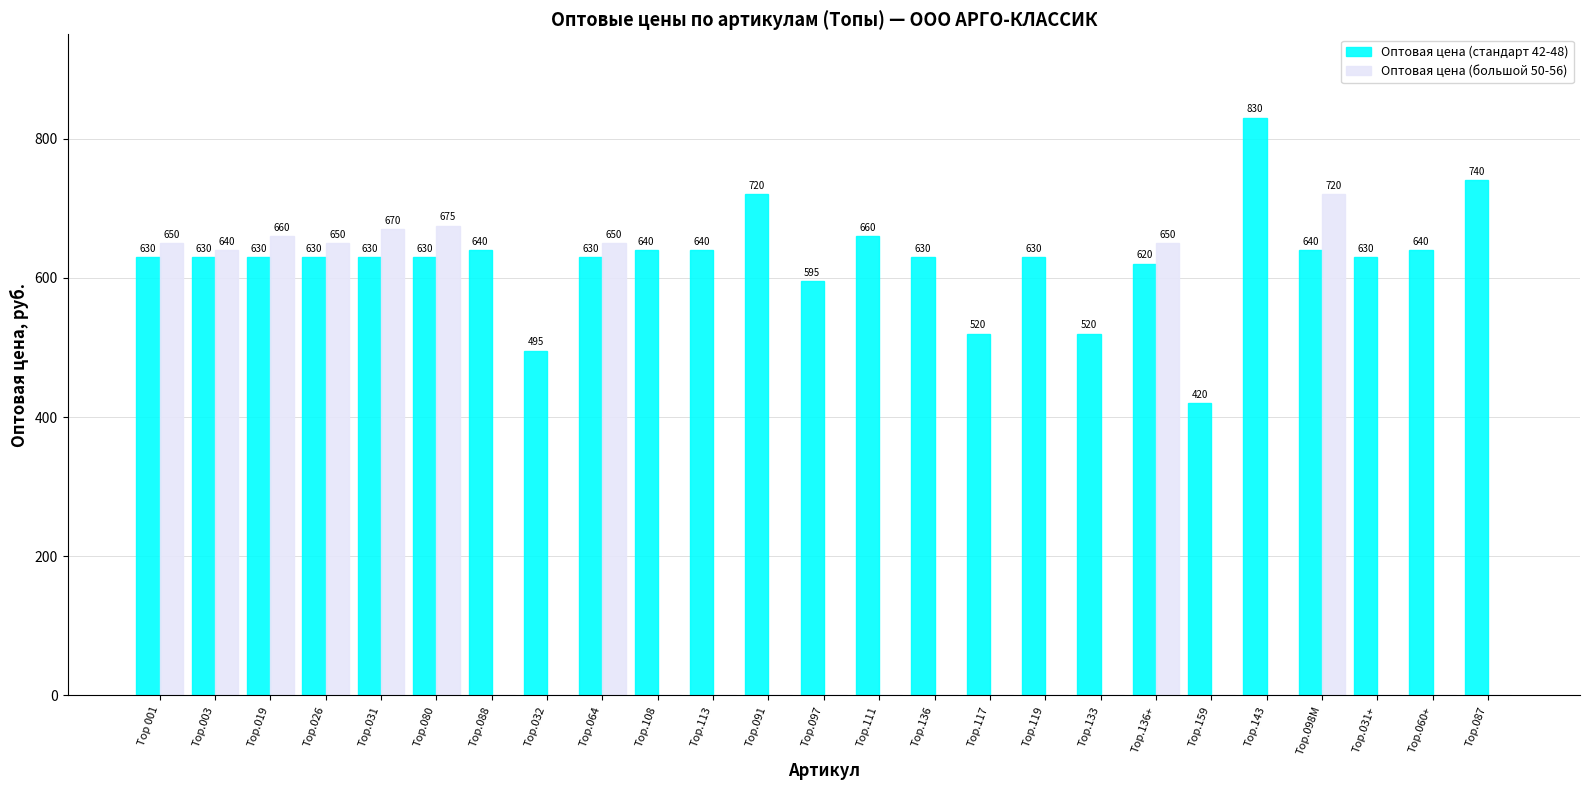

Reading left to right, transcribe all the data shown in this chart.

Оптовая цена (стандарт 42-48): Тор 001=630	Тор.003=630	Тор.019=630	Тор.026=630	Тор.031=630	Тор.080=630	Тор.088=640	Тор.032=495	Тор.064=630	Top.108=640	Тор.113=640	Тор.091=720	Top.097=595	Top.111=660	Top.136=630	Тор.117=520	Тор.119=630	Тор.133=520	Тор.136+=620	Тор.159=420	Тор.143=830	Top.098М=640	Тор.031+=630	Тор.060+=640	Тор.087=740
Оптовая цена (большой 50-56): Тор 001=650	Тор.003=640	Тор.019=660	Тор.026=650	Тор.031=670	Тор.080=675	Тор.088=0	Тор.032=0	Тор.064=650	Top.108=0	Тор.113=0	Тор.091=0	Top.097=0	Top.111=0	Top.136=0	Тор.117=0	Тор.119=0	Тор.133=0	Тор.136+=650	Тор.159=0	Тор.143=0	Top.098М=720	Тор.031+=0	Тор.060+=0	Тор.087=0